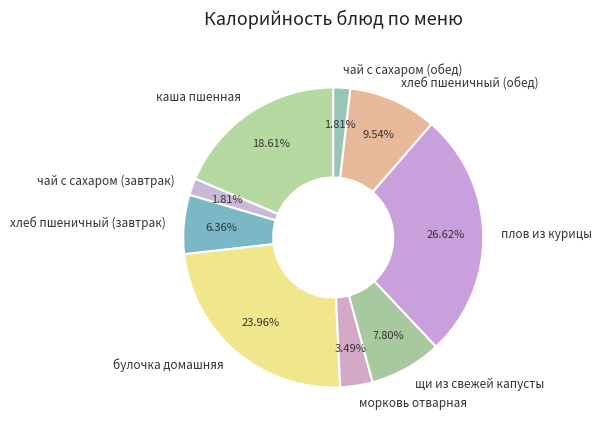

To the nearest percent, what percentage of the pie is плов из курицы?

27%